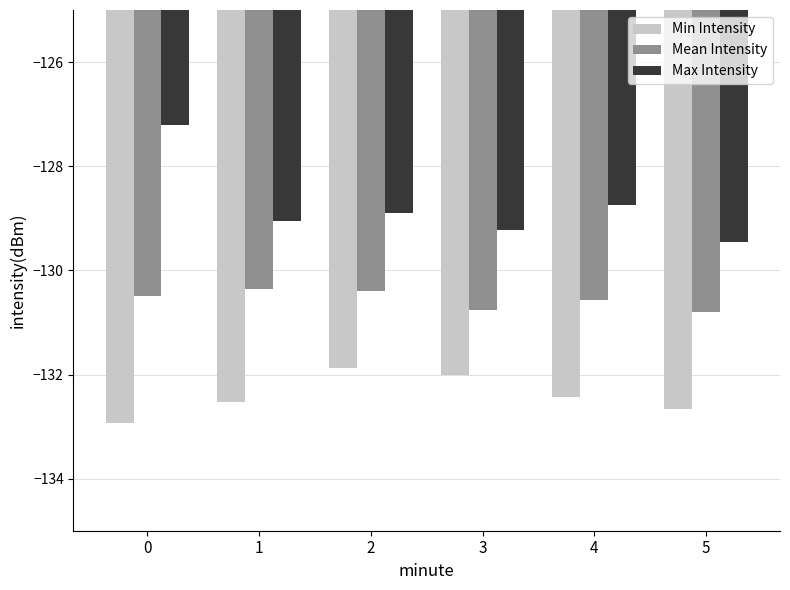

Which series has the largest range (max minus min)?

Max Intensity